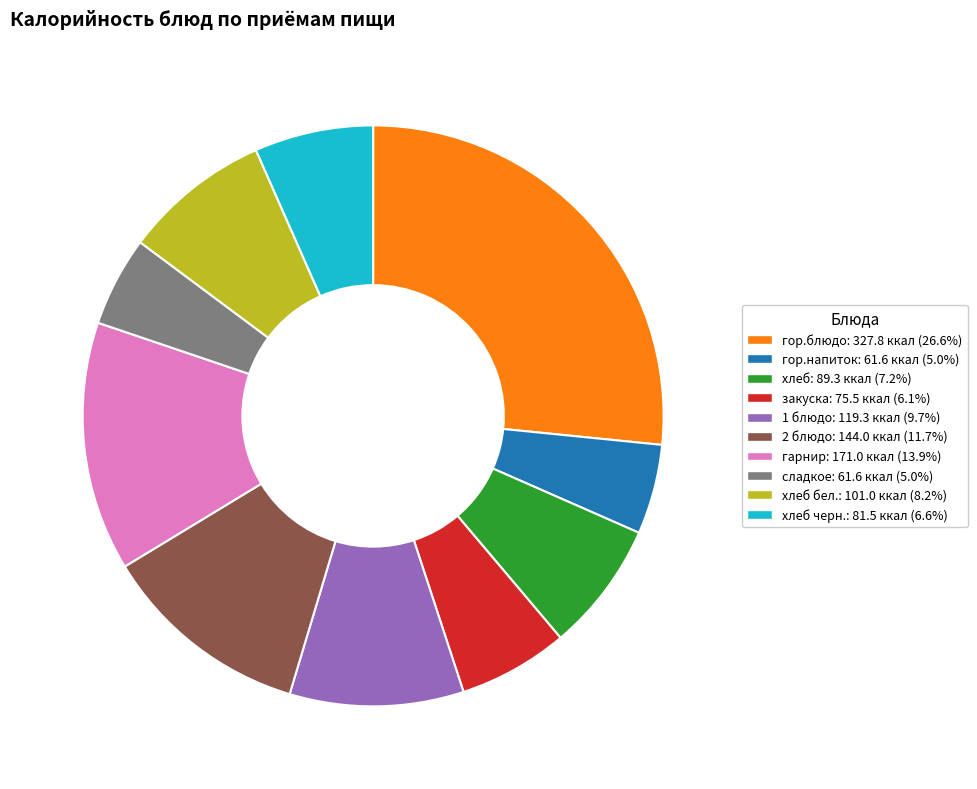

Is there any slice that represents more than half of the pie?

No